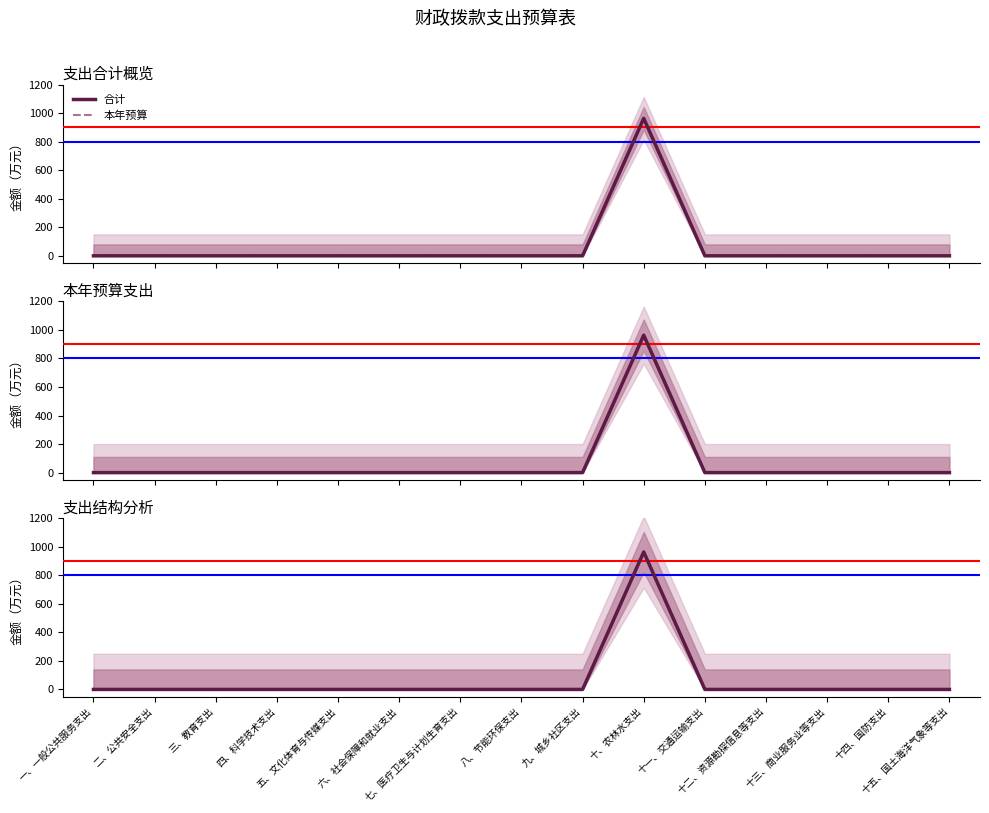

What are all the series names shown in the legend?

合计, 本年预算